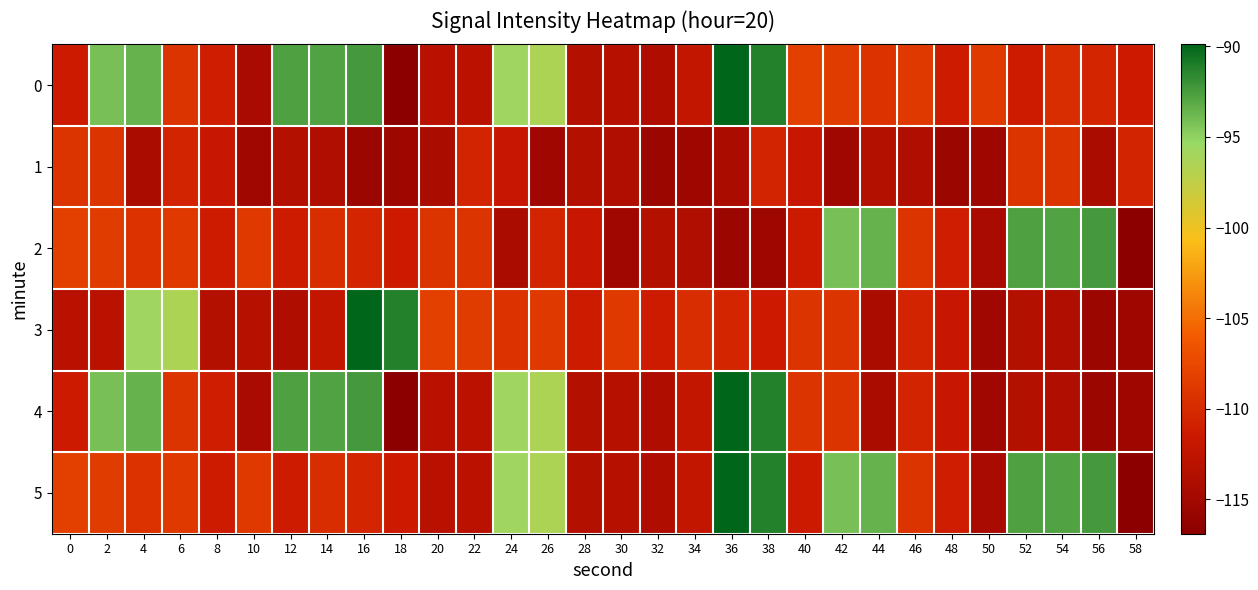

At which category is the sum across all series the highest?

36